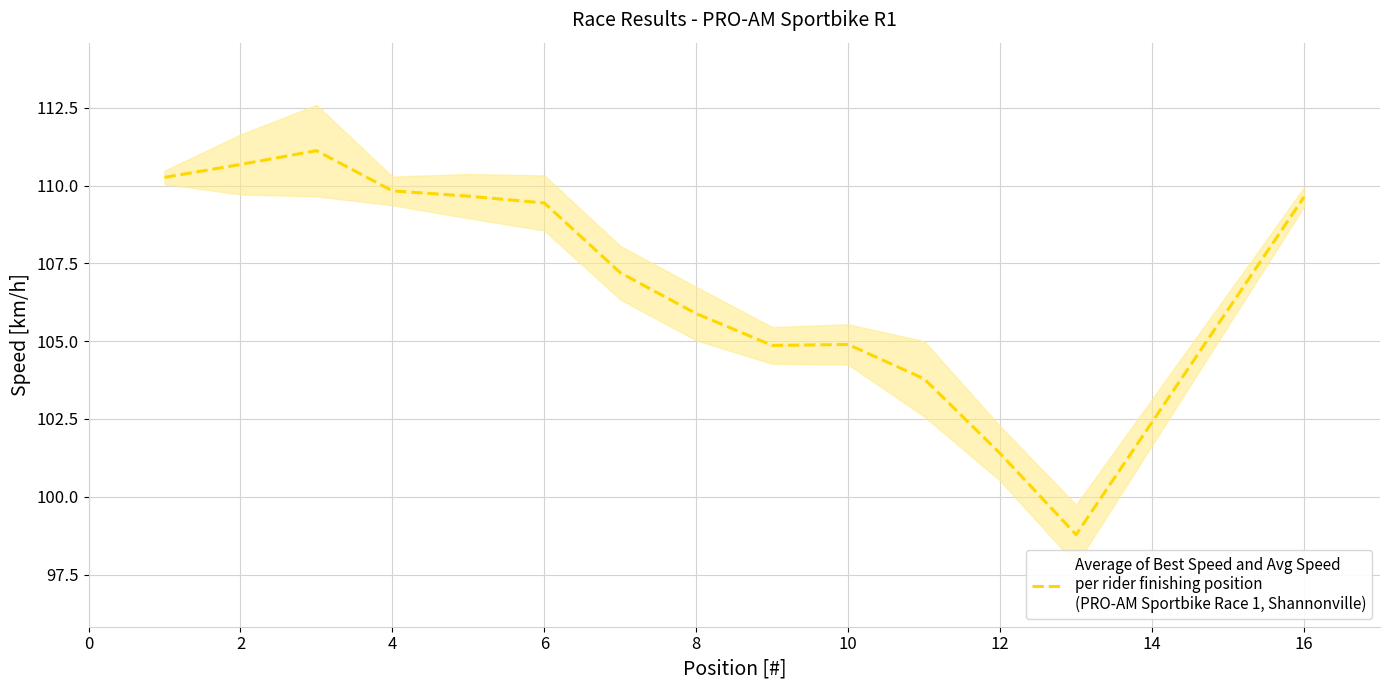

Reading left to right, transcribe all the data shown in this chart.

110.3	110.7	111.1	109.8	109.7	109.4	107.2	105.9	104.9	104.9	103.8	101.4	98.8	109.6